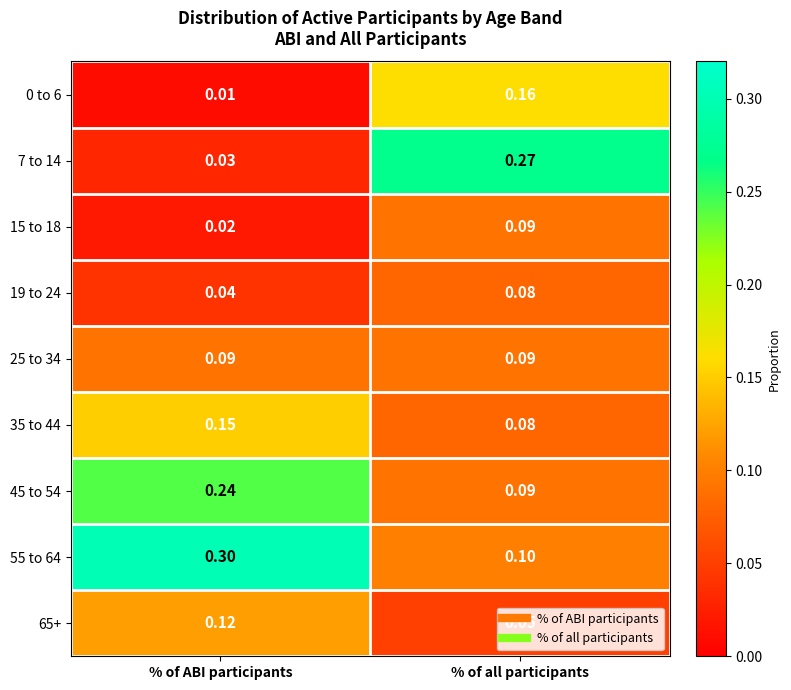

List the labels in order of 19 to 24 value, smallest first.

% of ABI participants, % of all participants